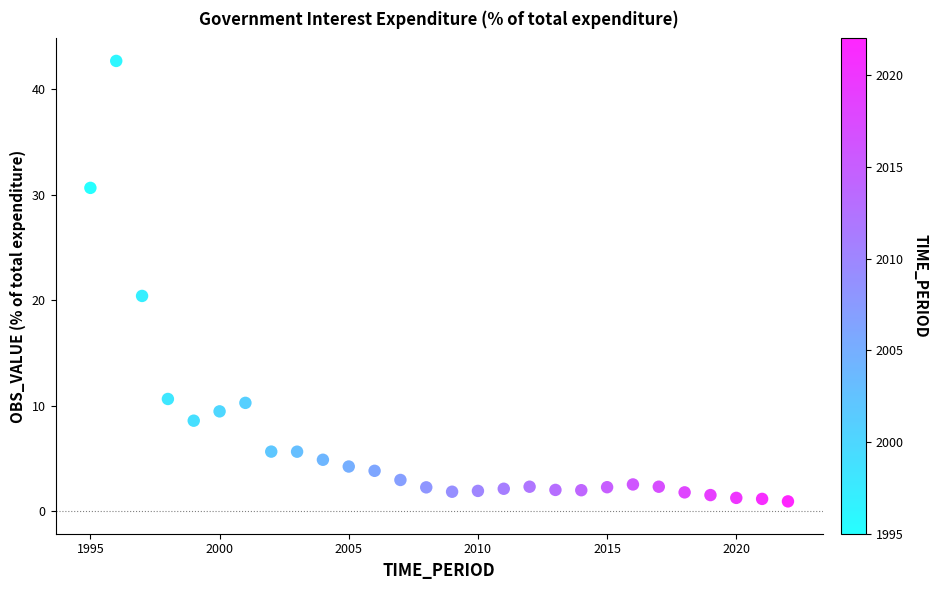

What is the range of Y values (max minus min)?

41.8